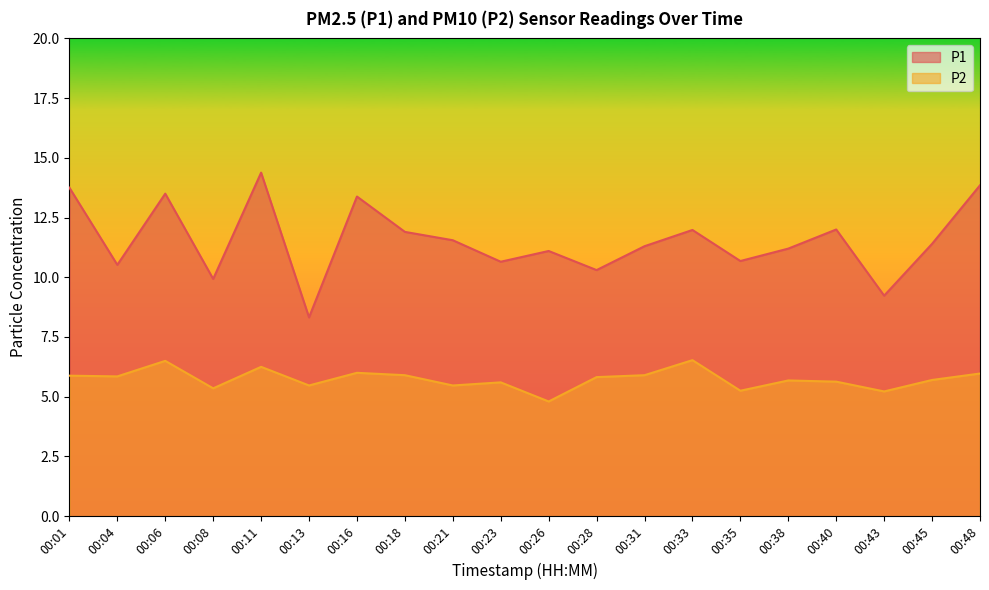

Reading right to left, list all the values displayed in this chart.

P1: 13.8	11.4	9.2	12.0	11.2	10.7	12.0	11.3	10.3	11.1	10.7	11.6	11.9	13.4	8.3	14.4	9.9	13.5	10.5	13.8
P2: 6.0	5.7	5.2	5.6	5.7	5.2	6.5	5.9	5.8	4.8	5.6	5.5	5.9	6.0	5.5	6.2	5.3	6.5	5.8	5.9